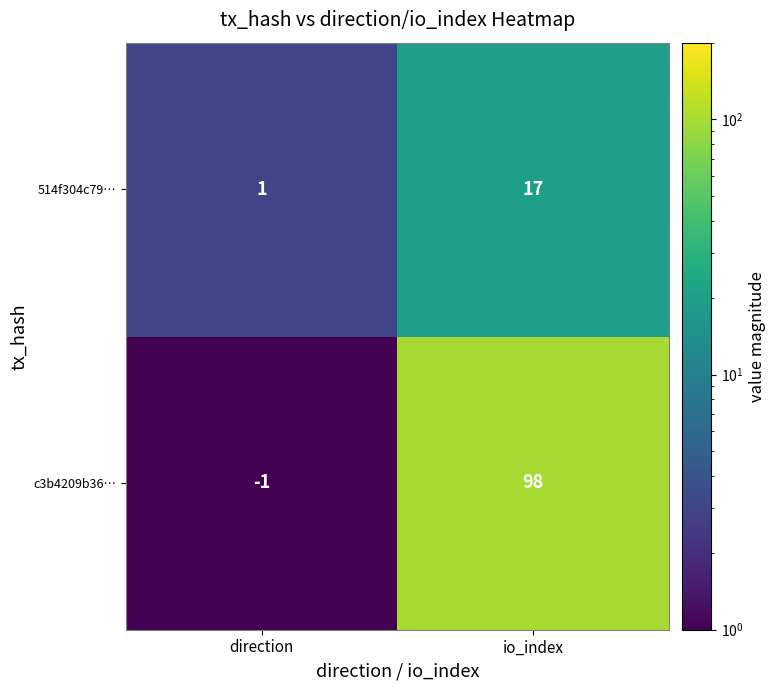

Between direction and io_index, which series saw the biggest shift?

c3b4209b36…